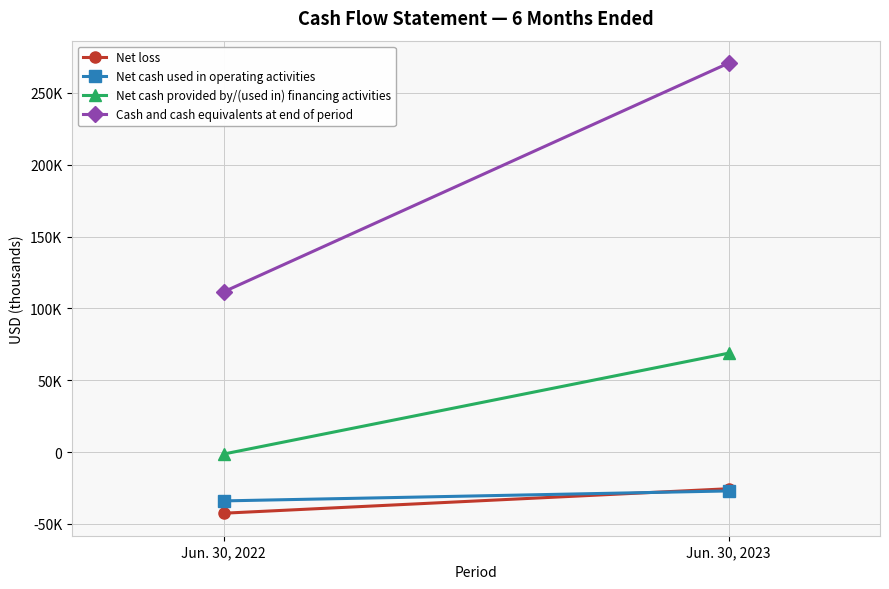

What is the sum of all Net cash provided by/(used in) financing activities values?

67394